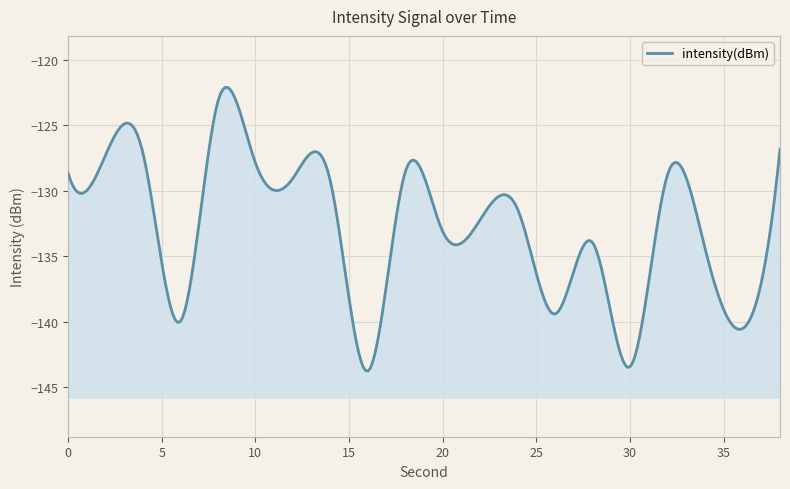

The value at 36 is -39.8. True or false?

False